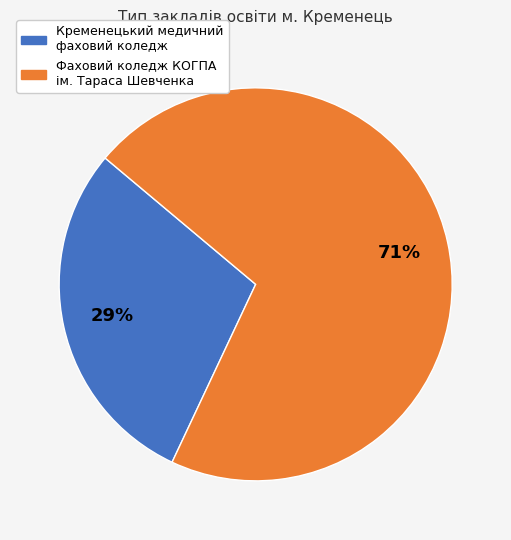

Does any single category account for the majority?

Yes